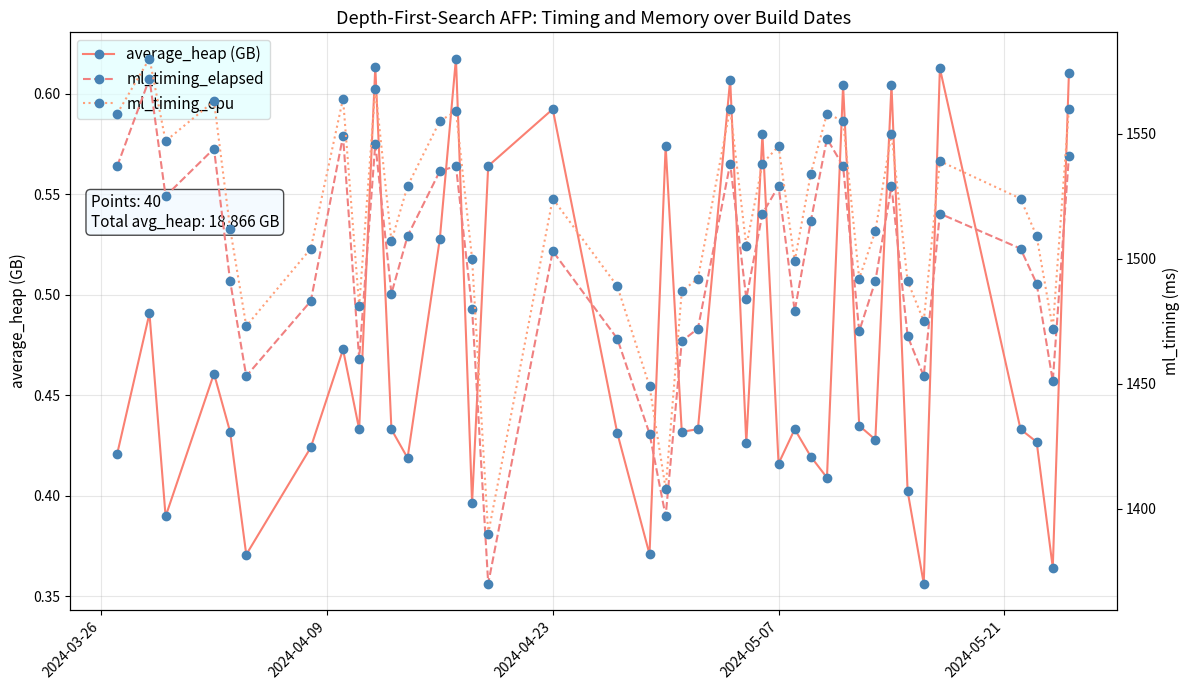

How many interior local peaks does the average_heap (GB) series have?

13